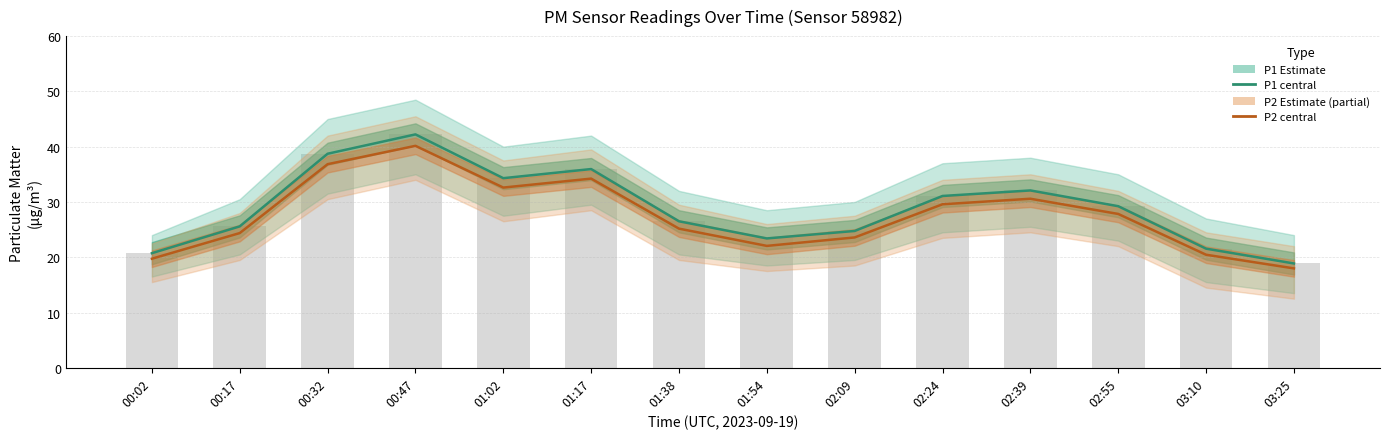

How many values in the P1 series exceed 29?

7